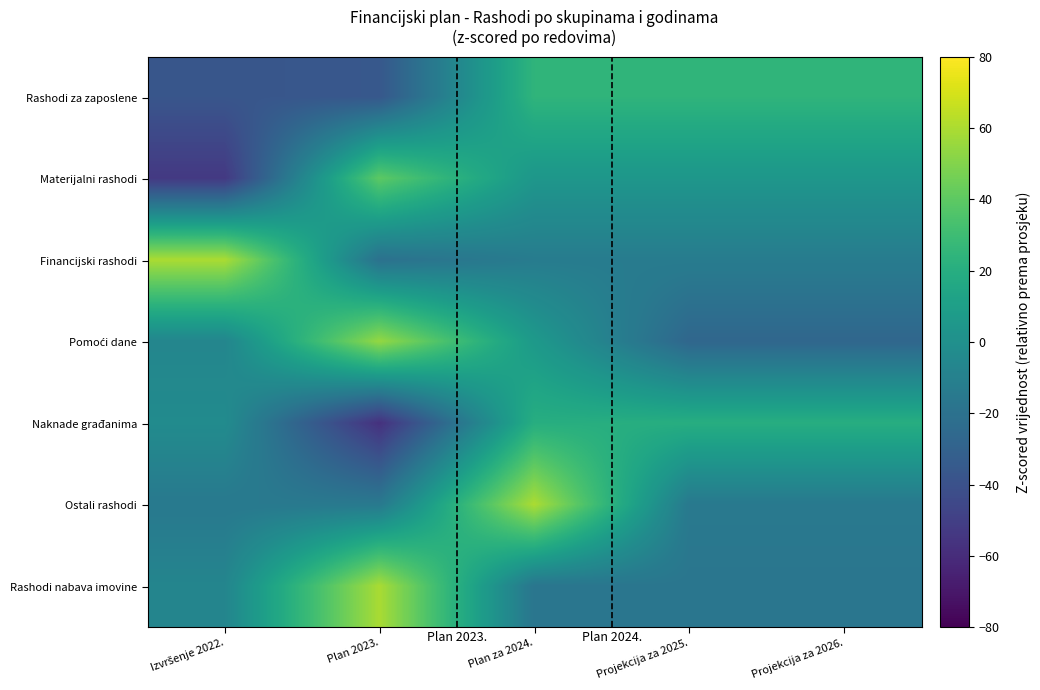

What is the spread (max minus min) of values at Izvršenje 2022.?

113.1